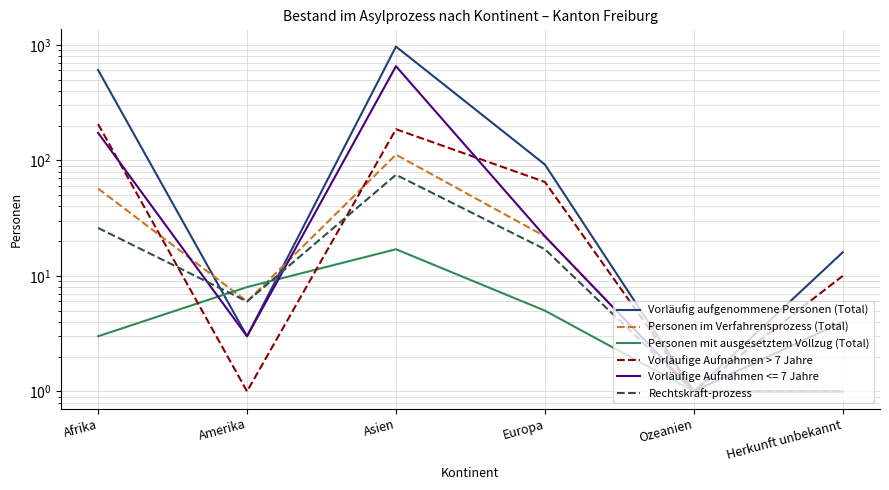

Which series changed the most between Asien and Ozeanien?

Vorläufig aufgenommene Personen (Total)